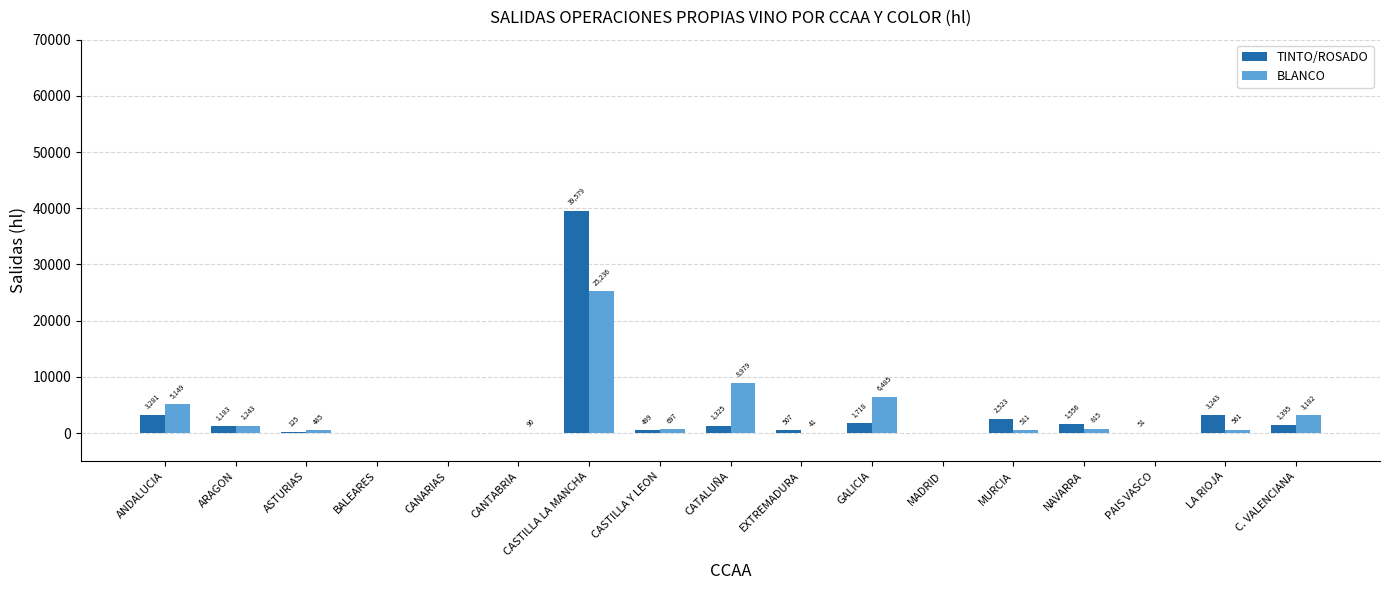

The value of TINTO/ROSADO at ANDALUCIA is 3281. True or false?

True